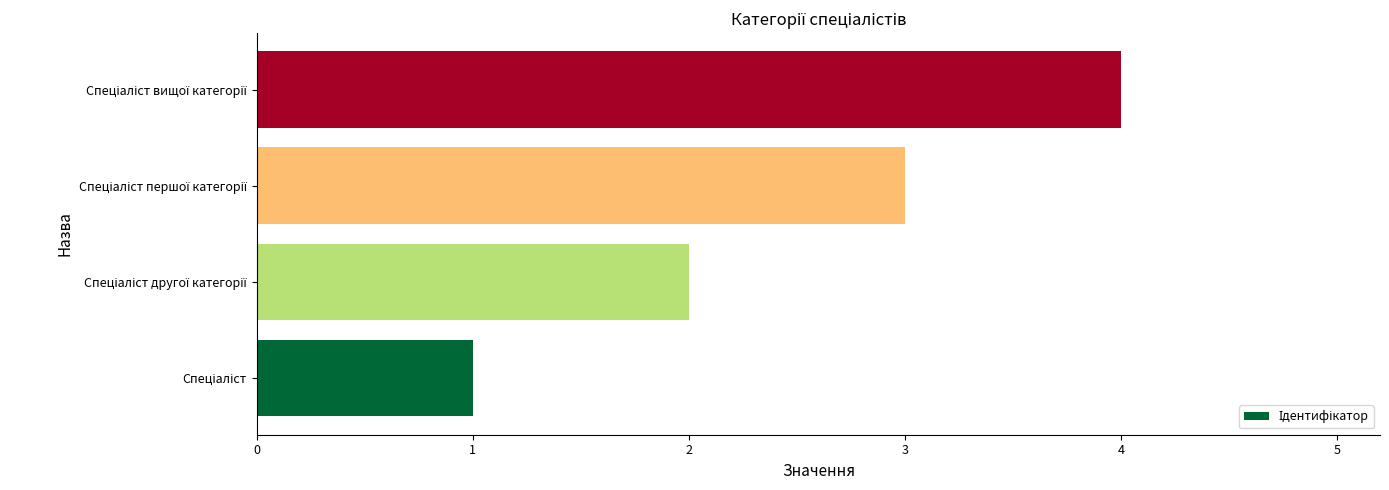

What is the difference between the maximum and minimum values?

3